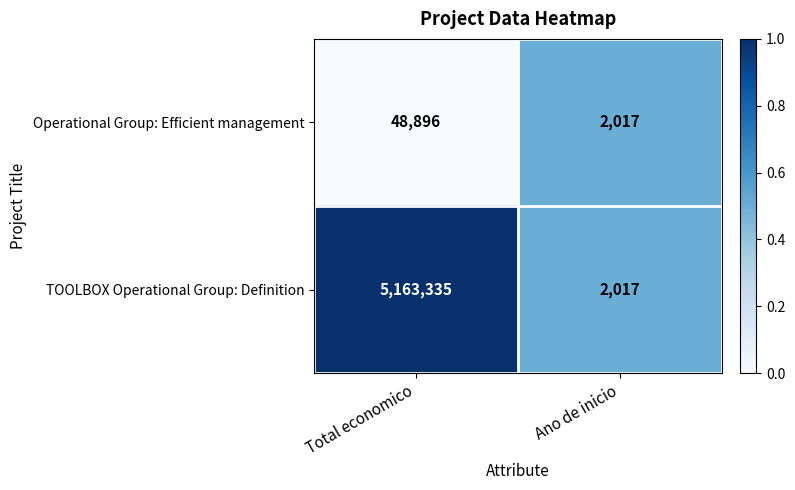

What value does the Operational Group: Efficient management series have at Ano de inicio, to the nearest 50?

2000